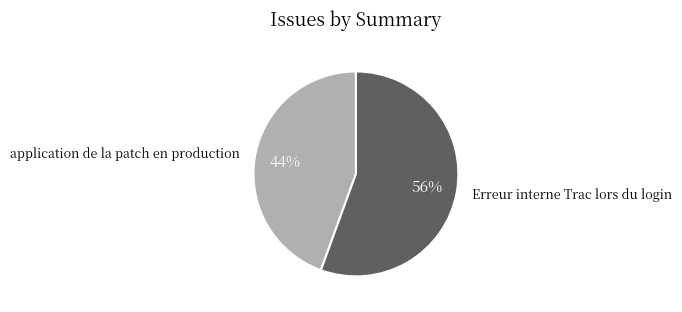

Is there a majority slice in this chart?

Yes